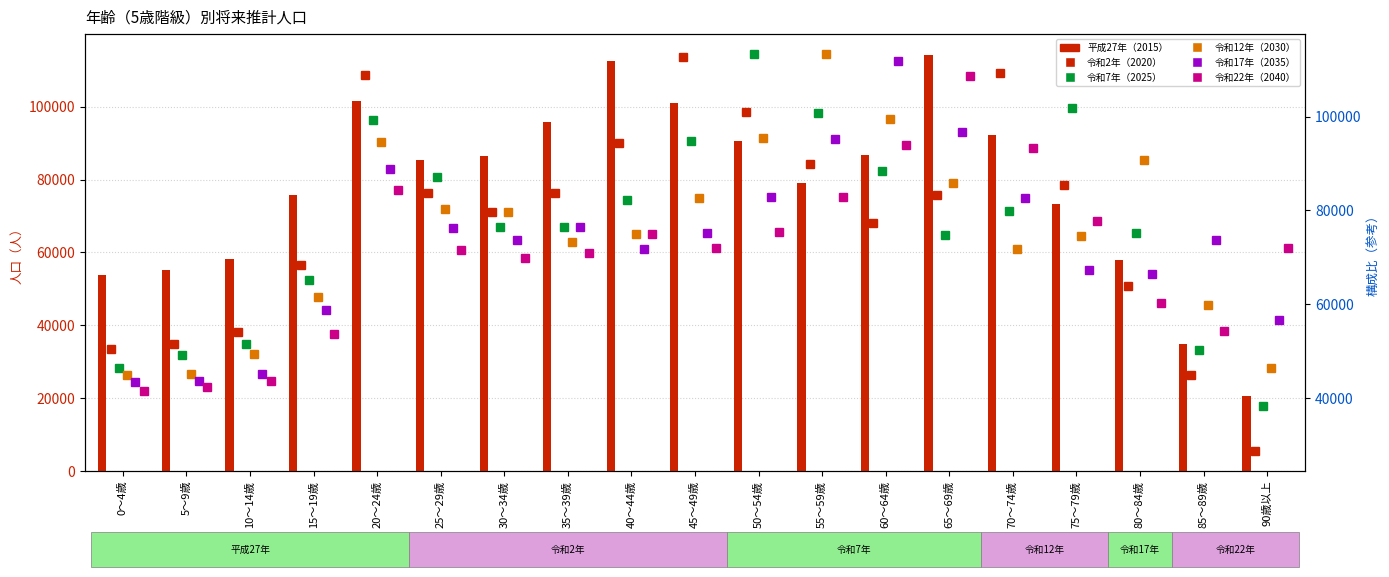

What is the approximate value of 令和12年（2030） at 80～84歳, to the nearest 50?

90700